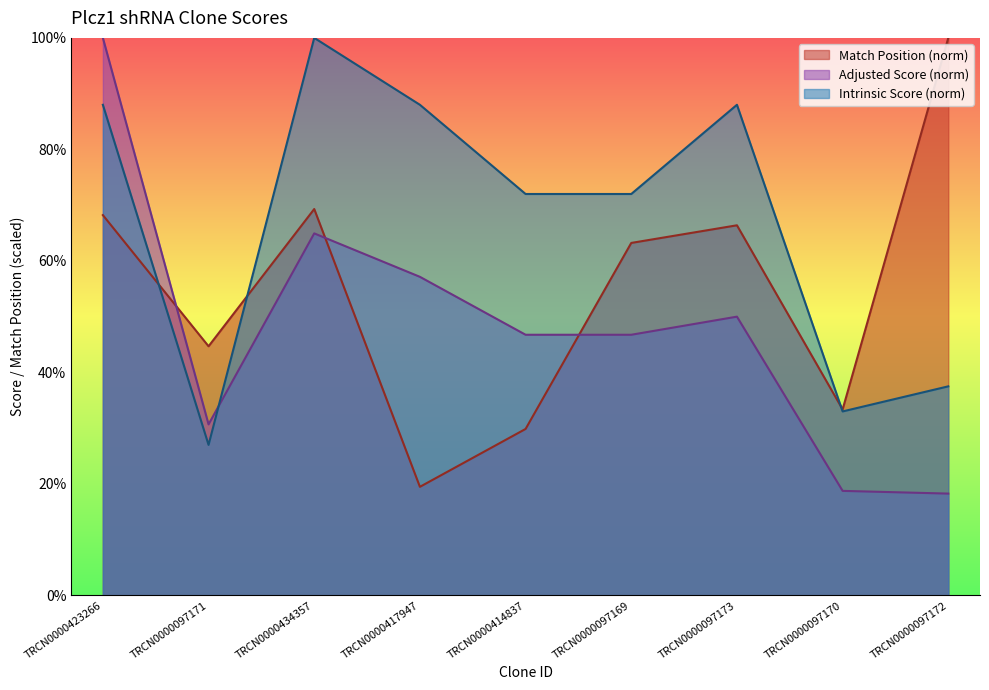

The Intrinsic Score series shows 37.5 at TRCN0000097172. True or false?

True